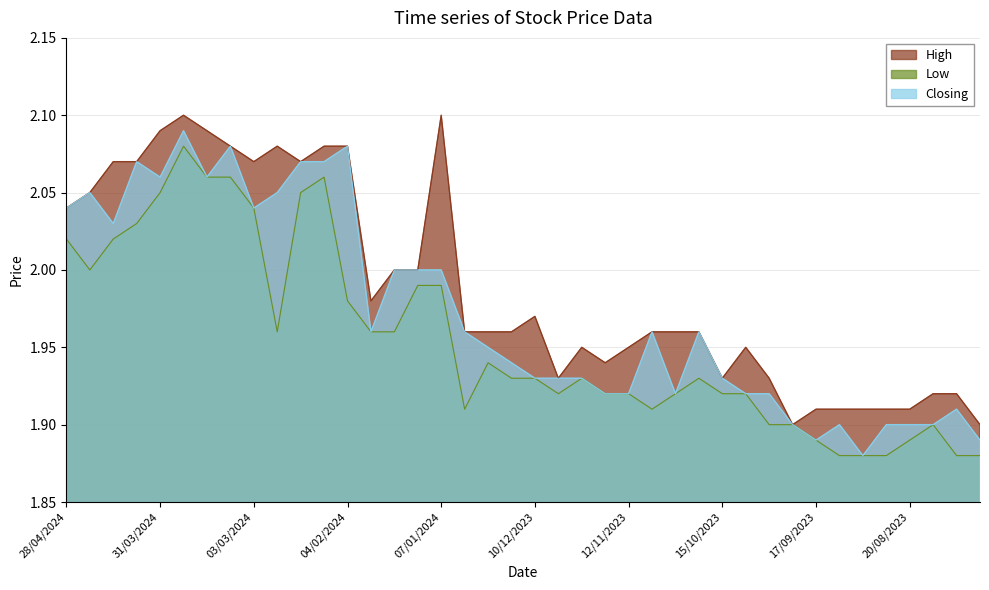

What is the value of the Low point at the 36th from the left?

1.9